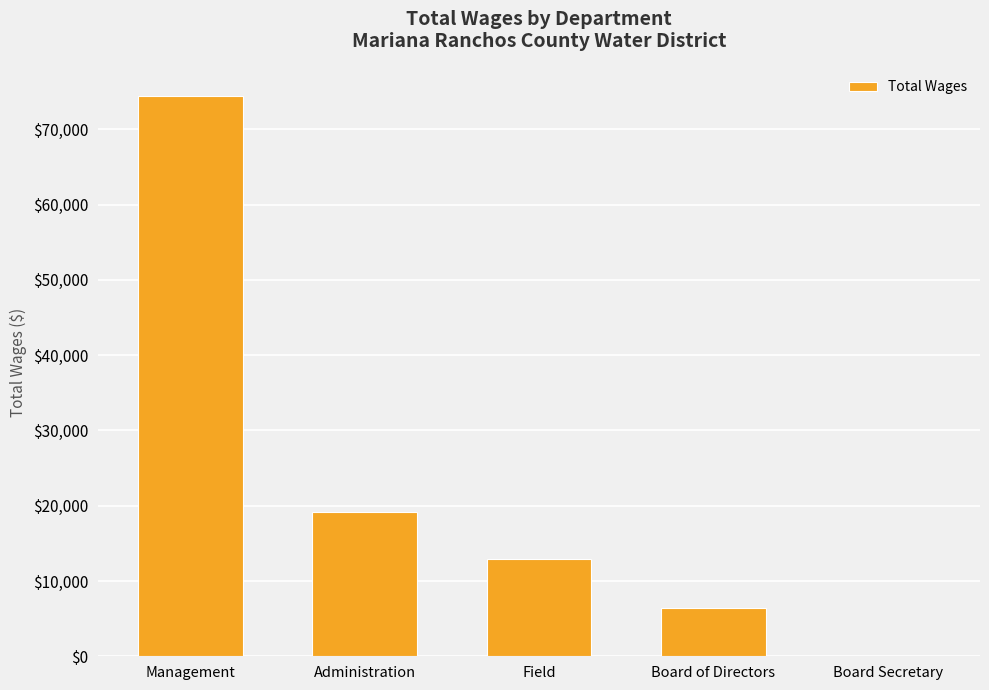

What is the maximum value shown in the chart?

74462